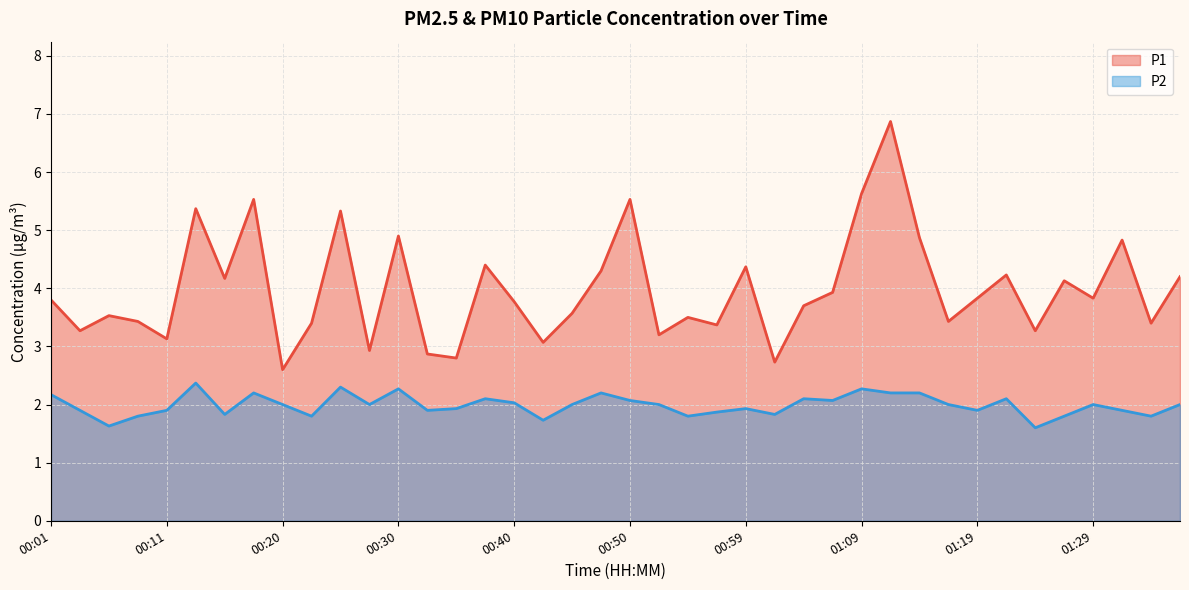

What is the total value across all series at 00:20?

4.6